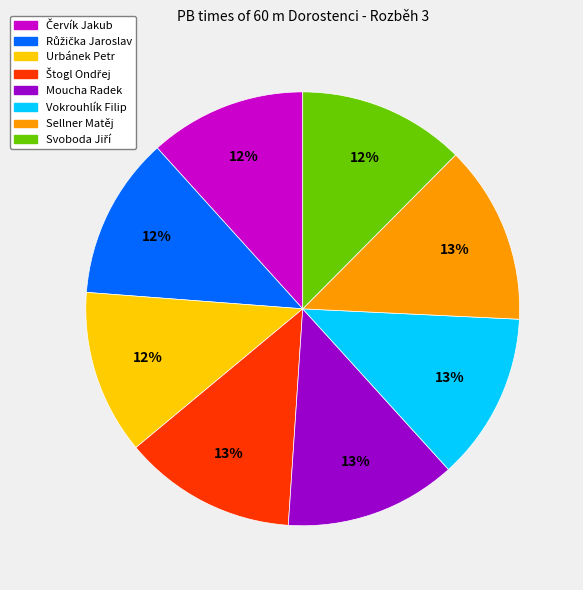

Is it true that Moucha Radek is 13% of the pie?

True